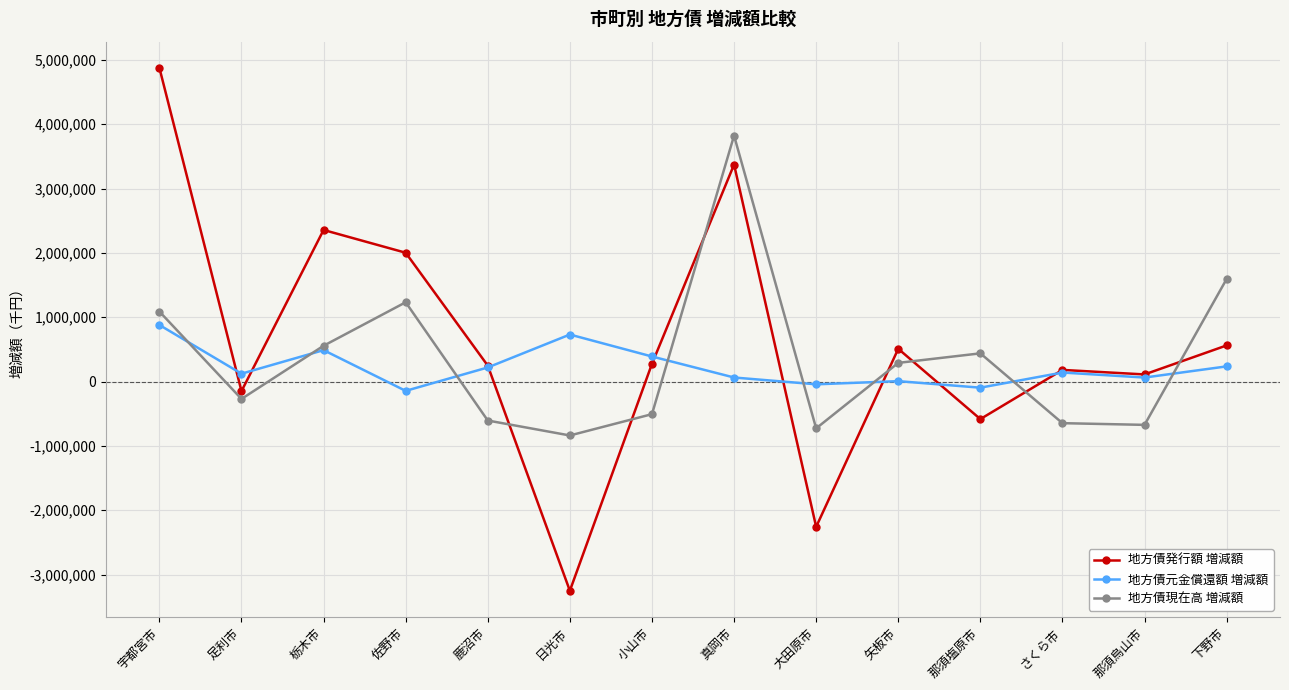

Is it true that 地方債発行額 増減額 equals 2653807 at 宇都宮市?

False